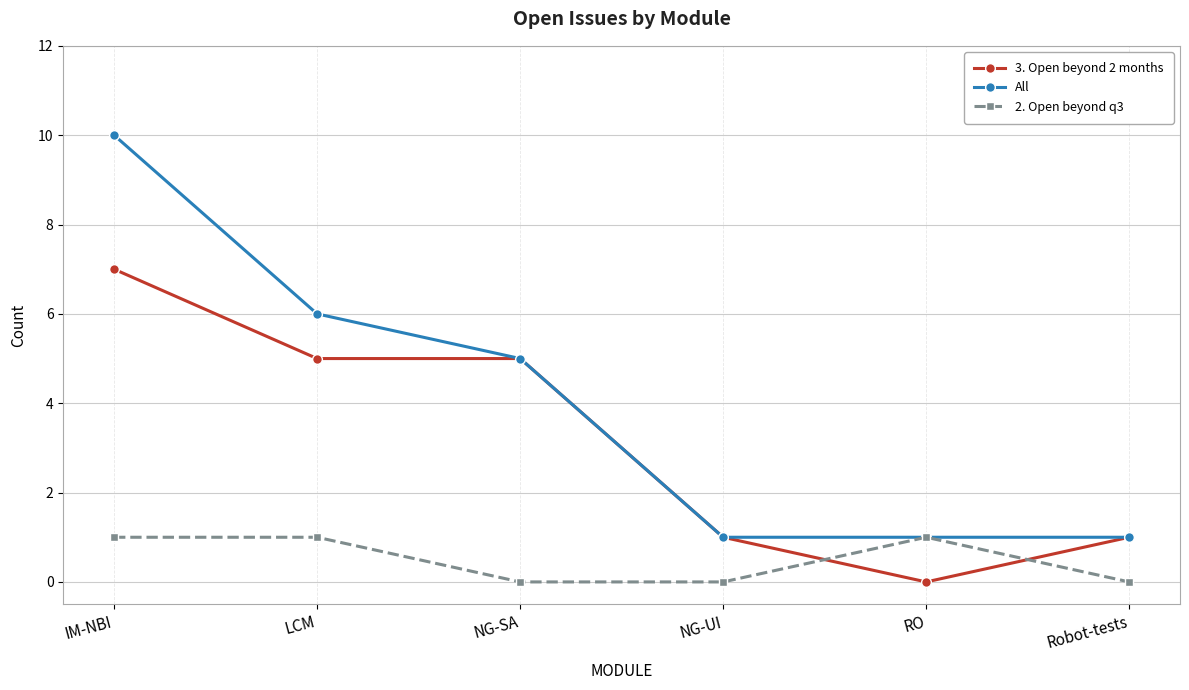

Reading left to right, list all the values displayed in this chart.

3. Open beyond 2 months: IM-NBI=7	LCM=5	NG-SA=5	NG-UI=1	RO=0	Robot-tests=1
All: IM-NBI=10	LCM=6	NG-SA=5	NG-UI=1	RO=1	Robot-tests=1
2. Open beyond q3: IM-NBI=1	LCM=1	NG-SA=0	NG-UI=0	RO=1	Robot-tests=0